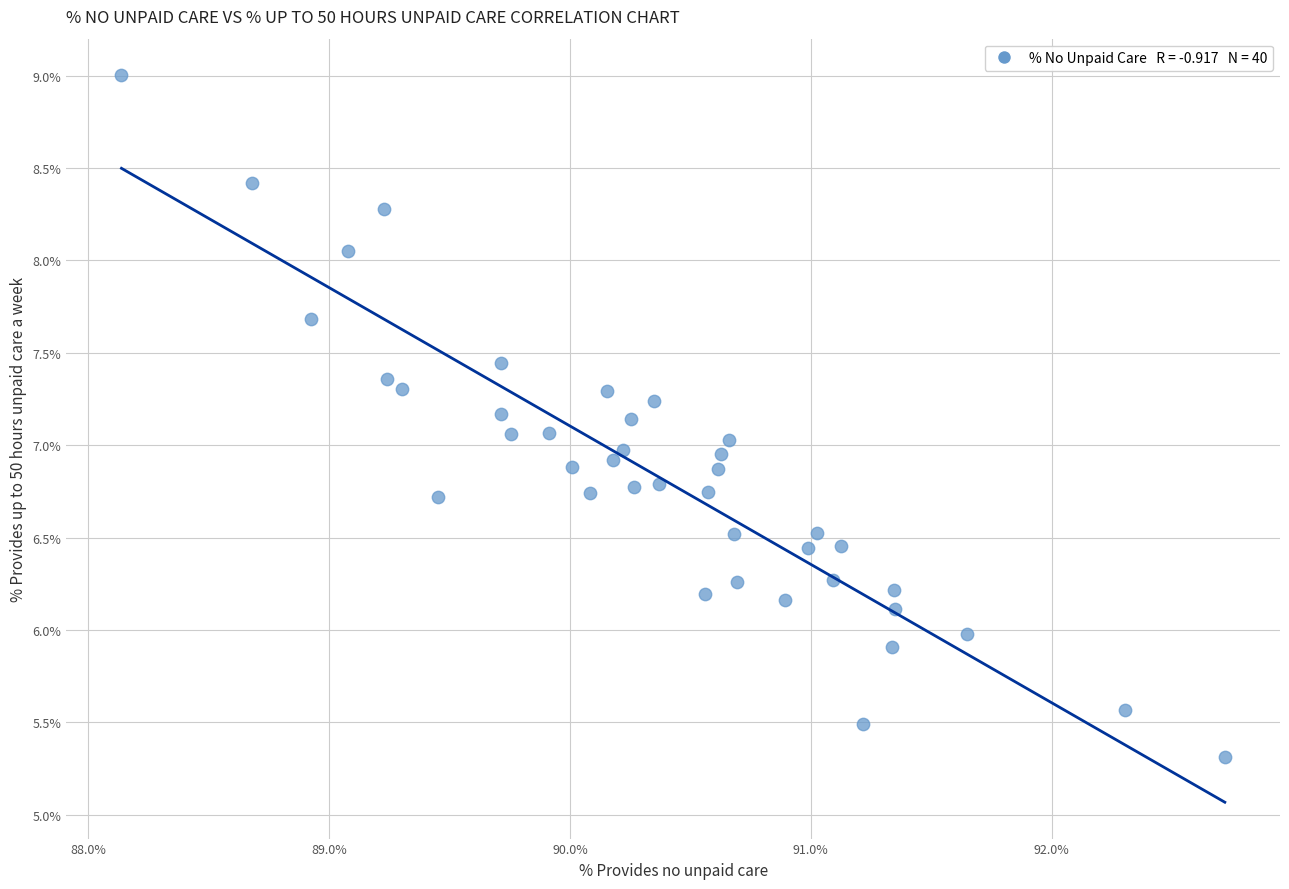

What is the range of Y values (max minus min)?

3.7